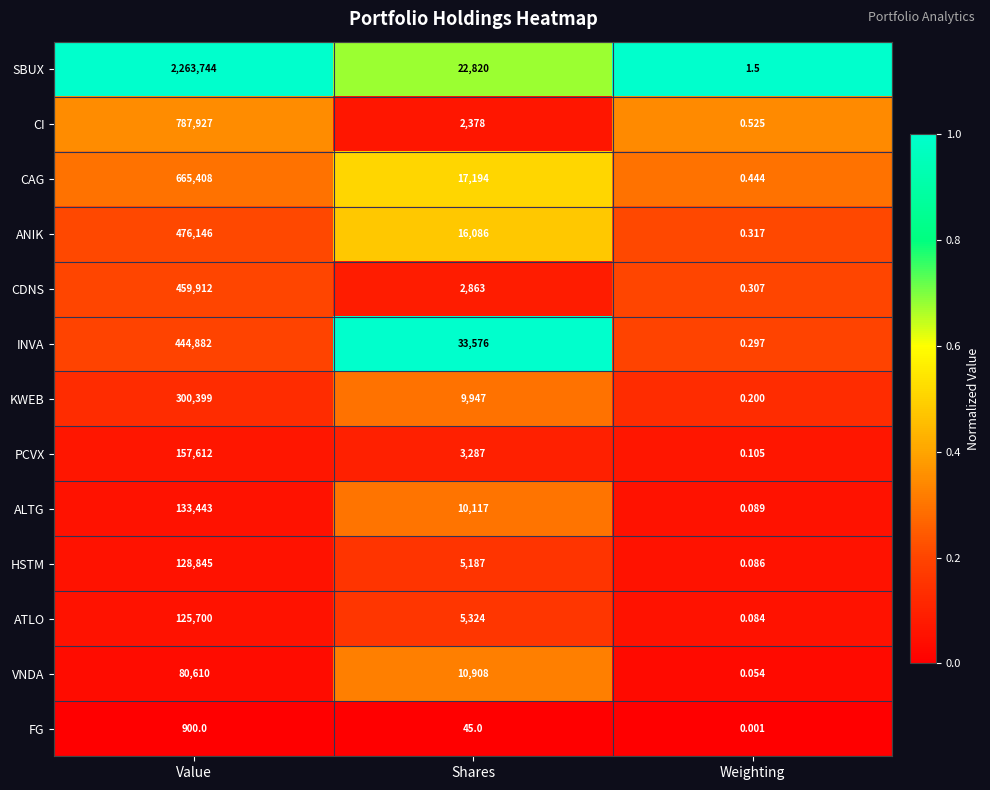

At how many categories does at least one series exceed 0?

3